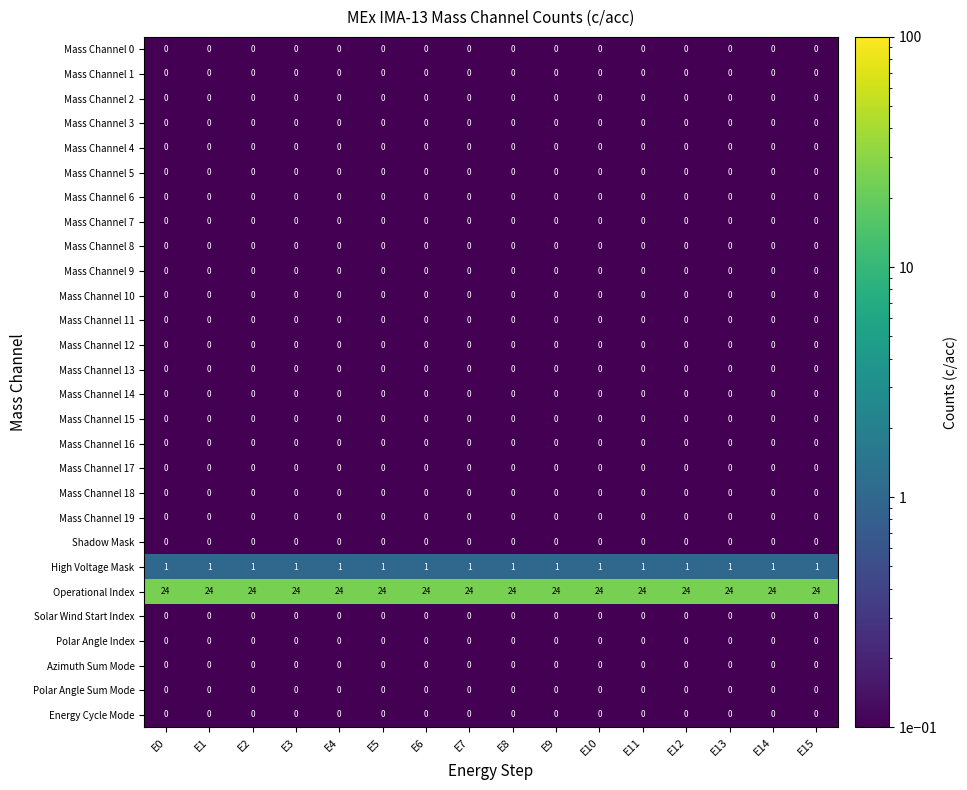

Which series has the largest total across all categories?

Operational Index